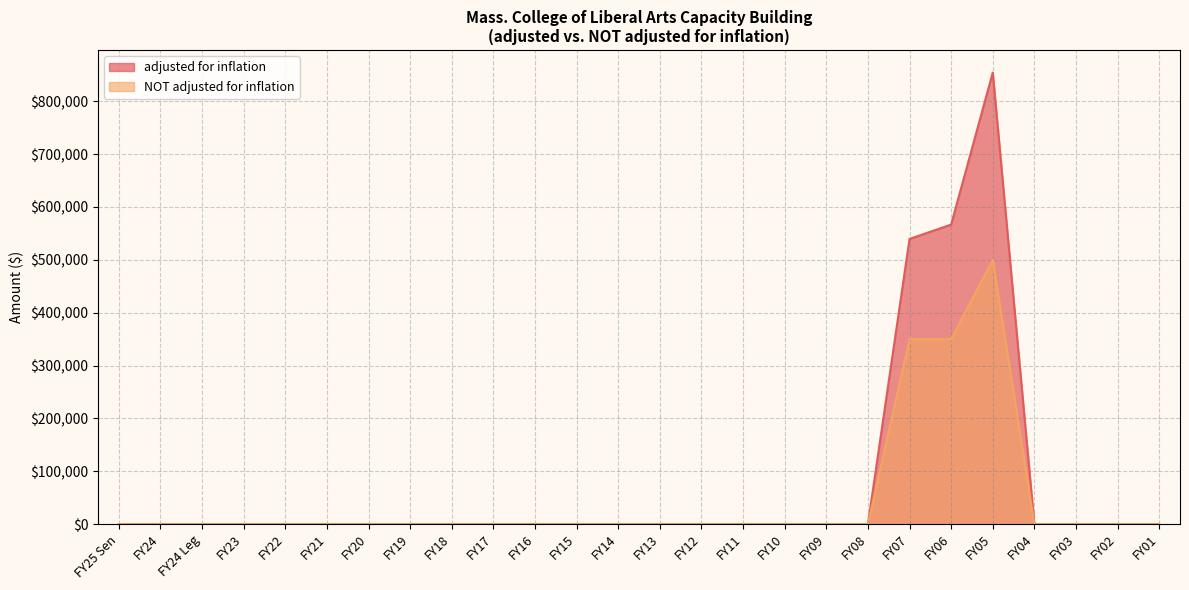

In NOT adjusted for inflation, how many points are higher than both neighbors (excluding endpoints)?

1